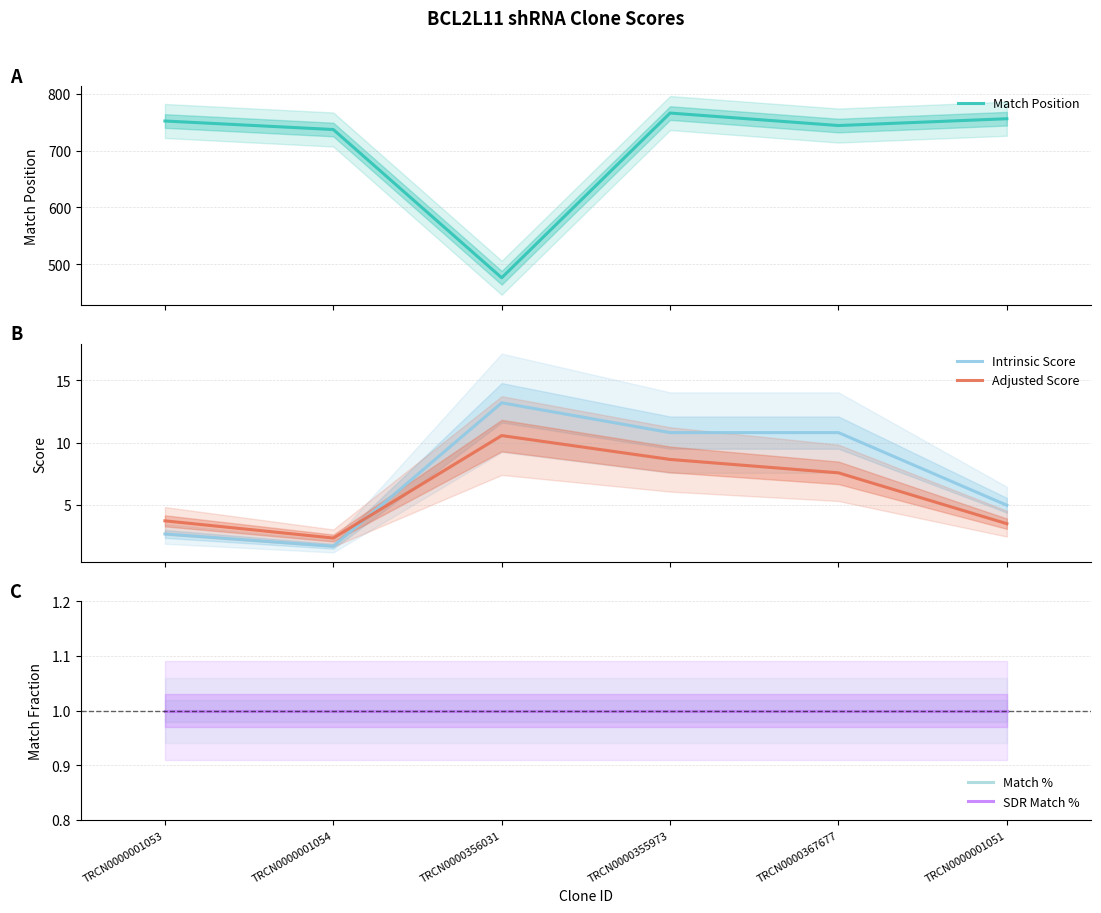

What is the sum of the Match % values at TRCN0000001053 and TRCN0000355973?

2.0